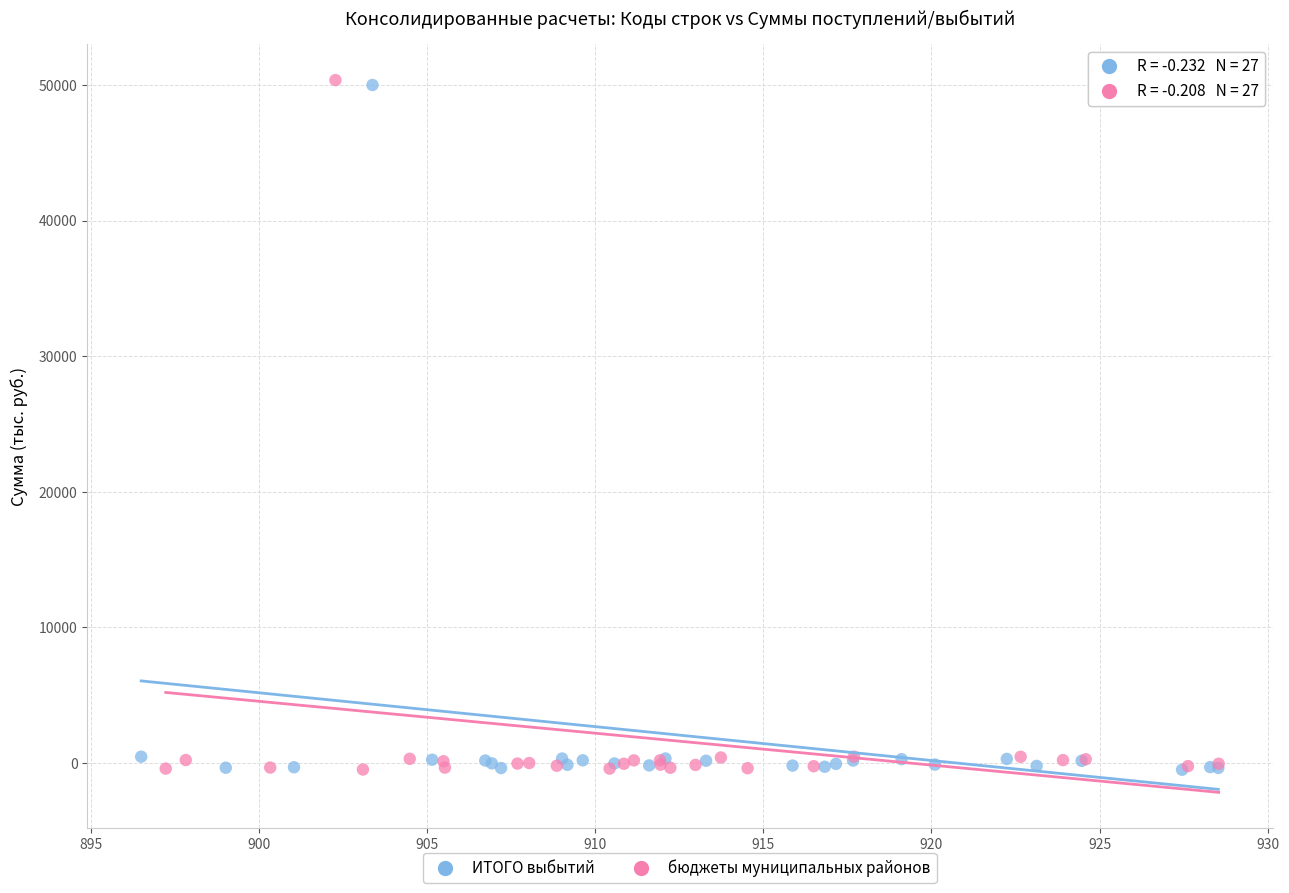

Which series has the widest spread of Y values?

бюджеты муниципальных районов